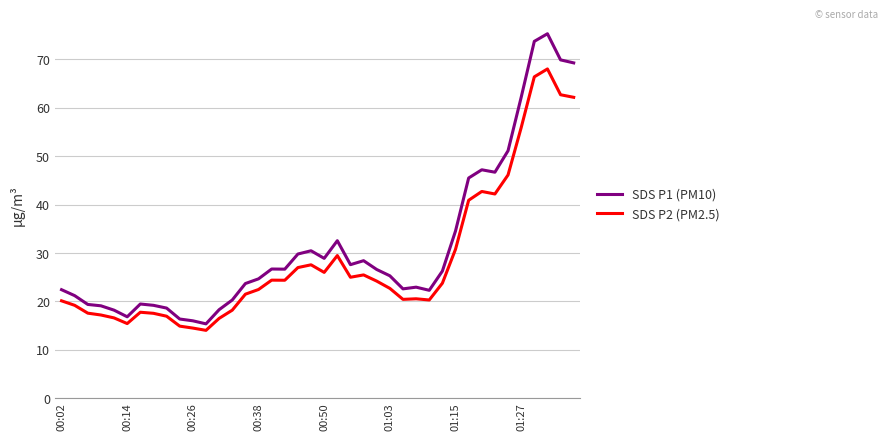

Which series has the largest range (max minus min)?

SDS P1 (PM10)